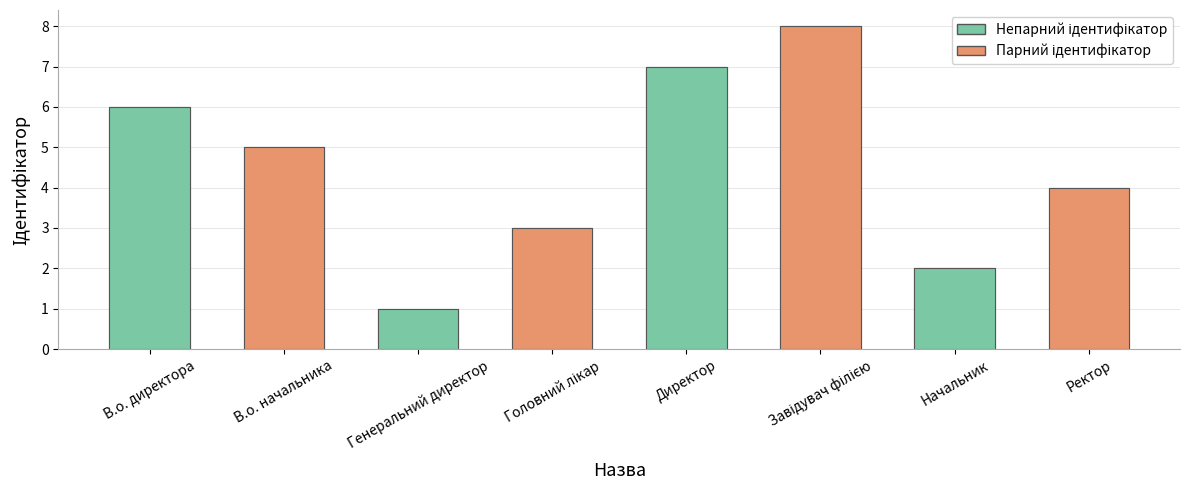

Where is the data nearest to the value 4?

Ректор